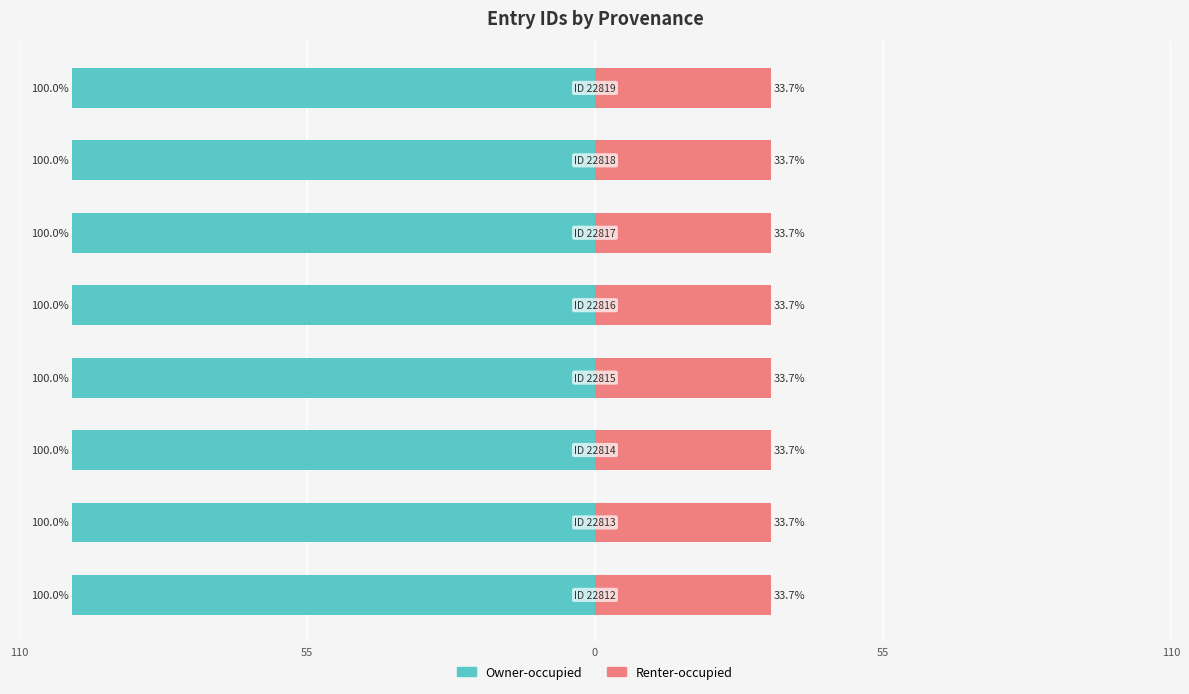

Is it true that Owner-occupied equals -100.0 at 55?

True